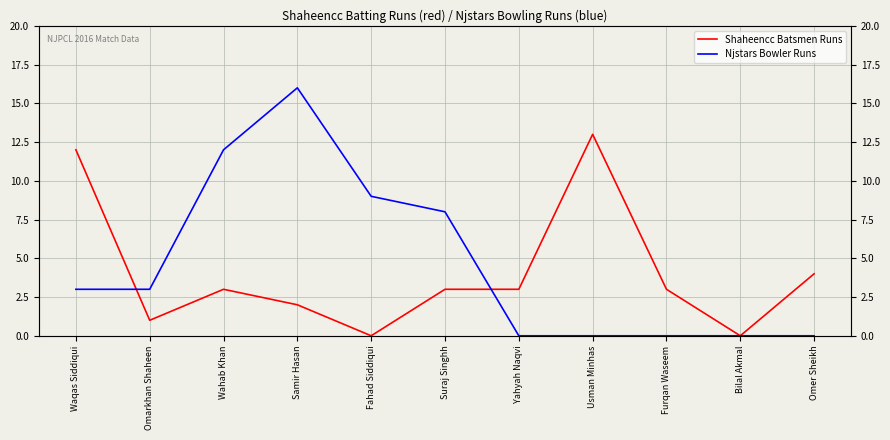

Between which two adjacent categories do Shaheencc Batsmen Runs and Njstars Bowler Runs first intersect?

Waqas Siddiqui and Omarkhan Shaheen